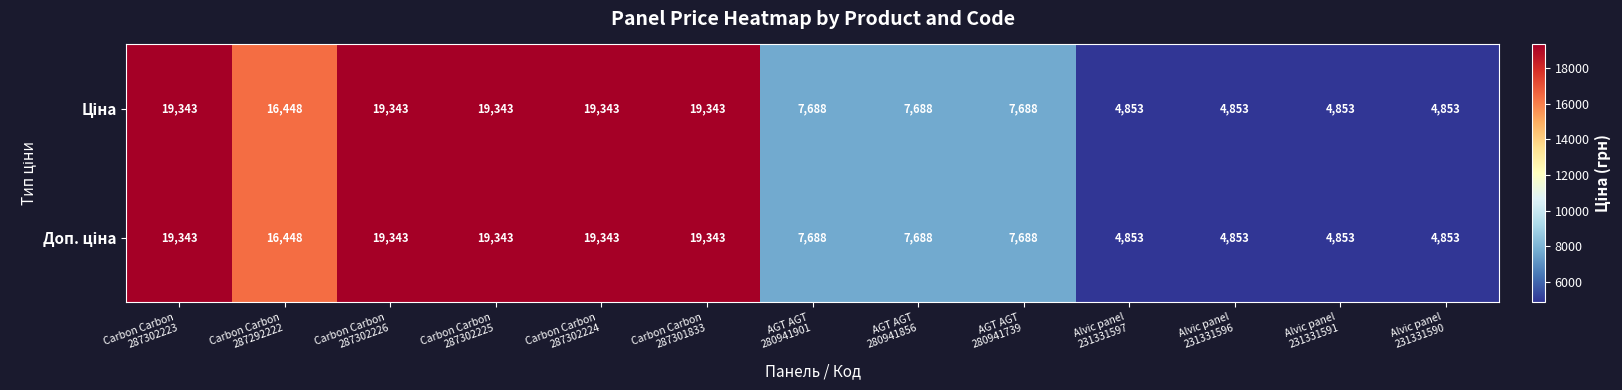

What is the smallest value displayed?

4853